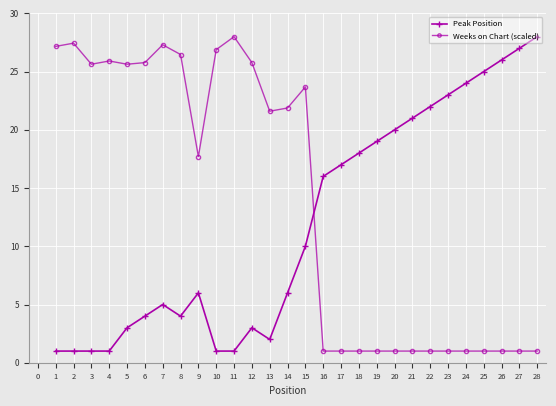

List the series in order of their overall mean, lowest first.

Peak Position, Weeks on Chart (scaled)